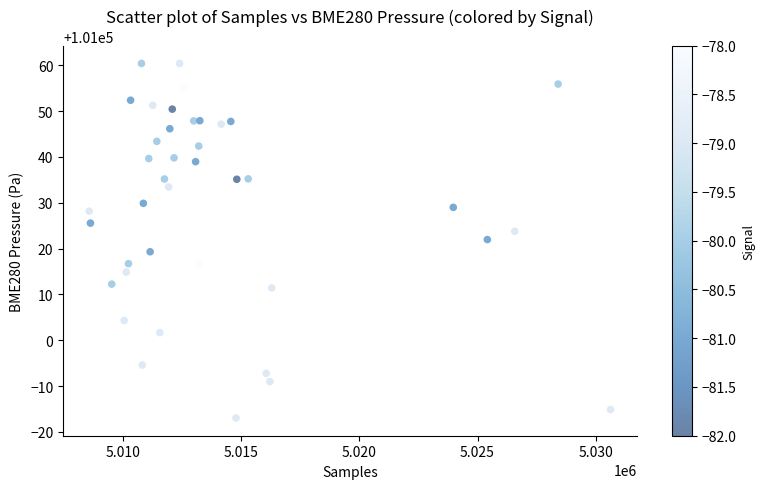

What is the range of Y values (max minus min)?

77.4